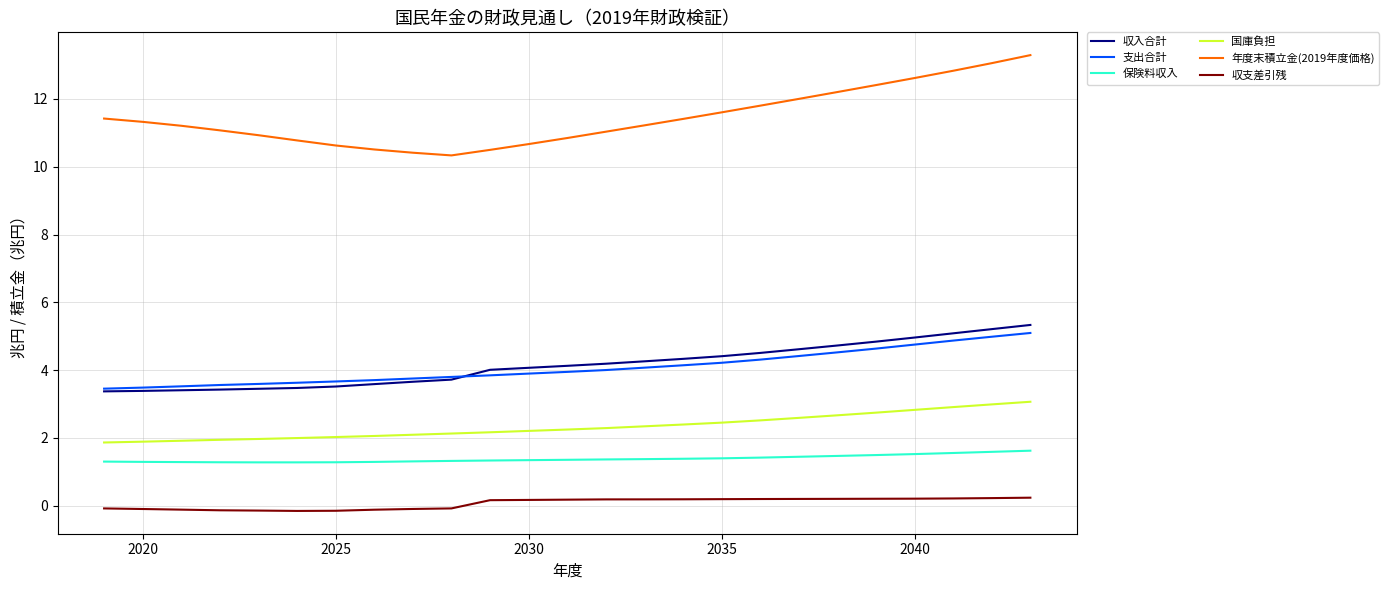

Which series has the largest total across all categories?

年度末積立金(2019年度価格)